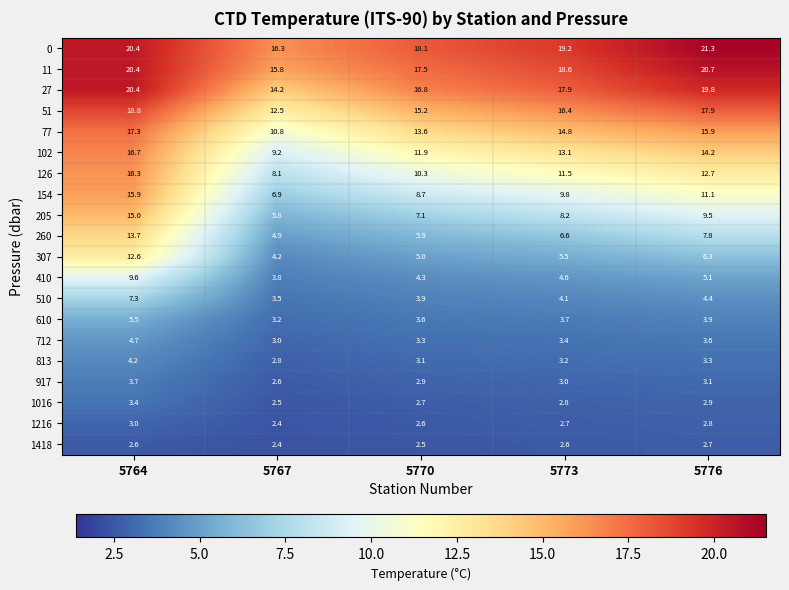

Which label corresponds to the smallest value in the chart?

5767